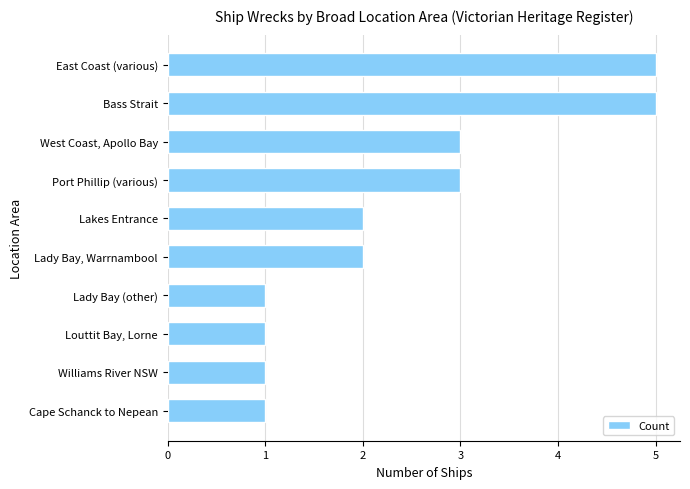

What value does the data have at Bass Strait?

5